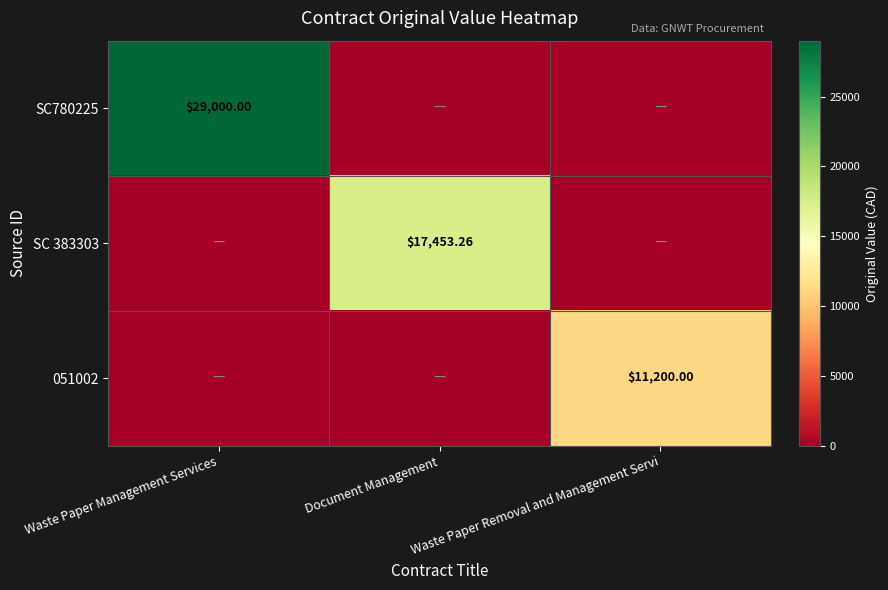

What is the greatest value displayed?

29000.0